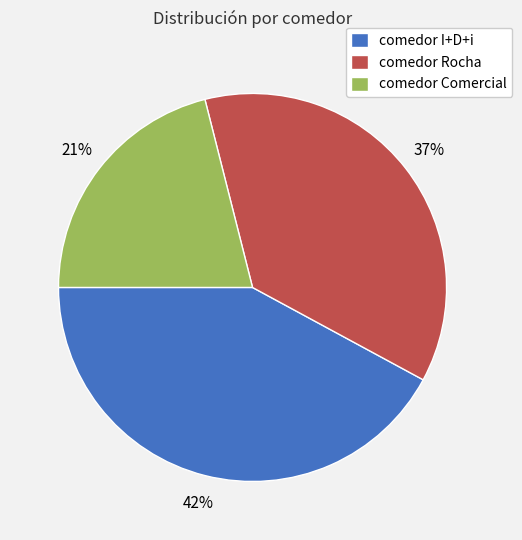

Do comedor Rocha and comedor Comercial together represent more than half of the pie?

Yes